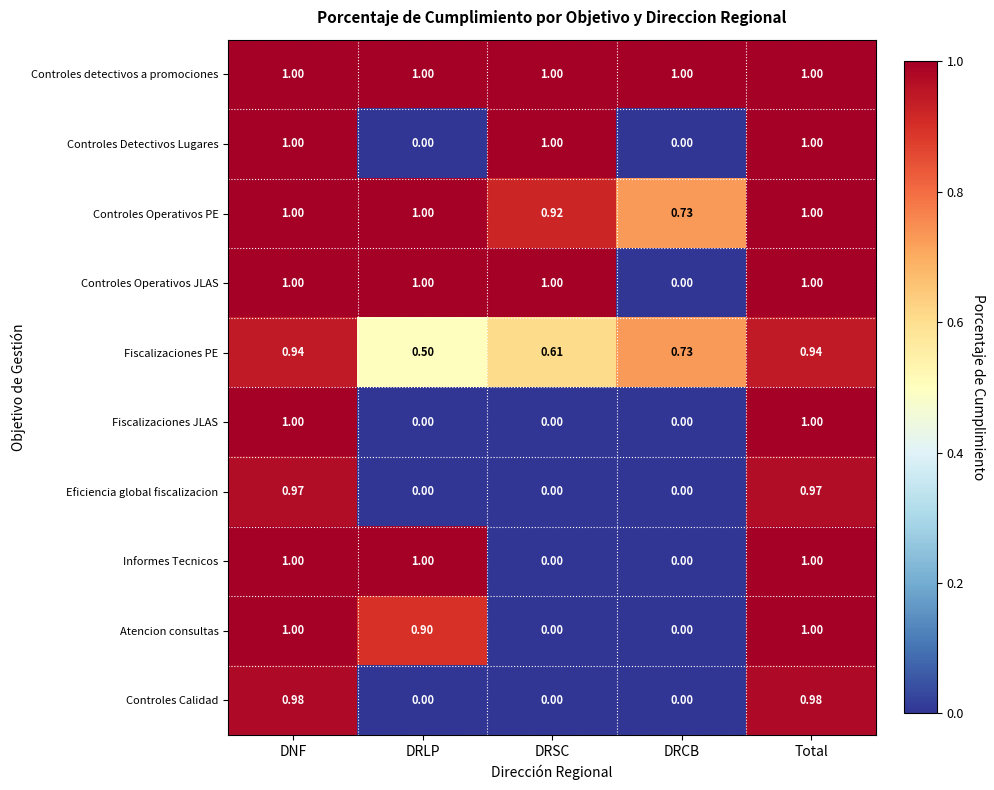

What is the total value across all series at DRCB?

2.5